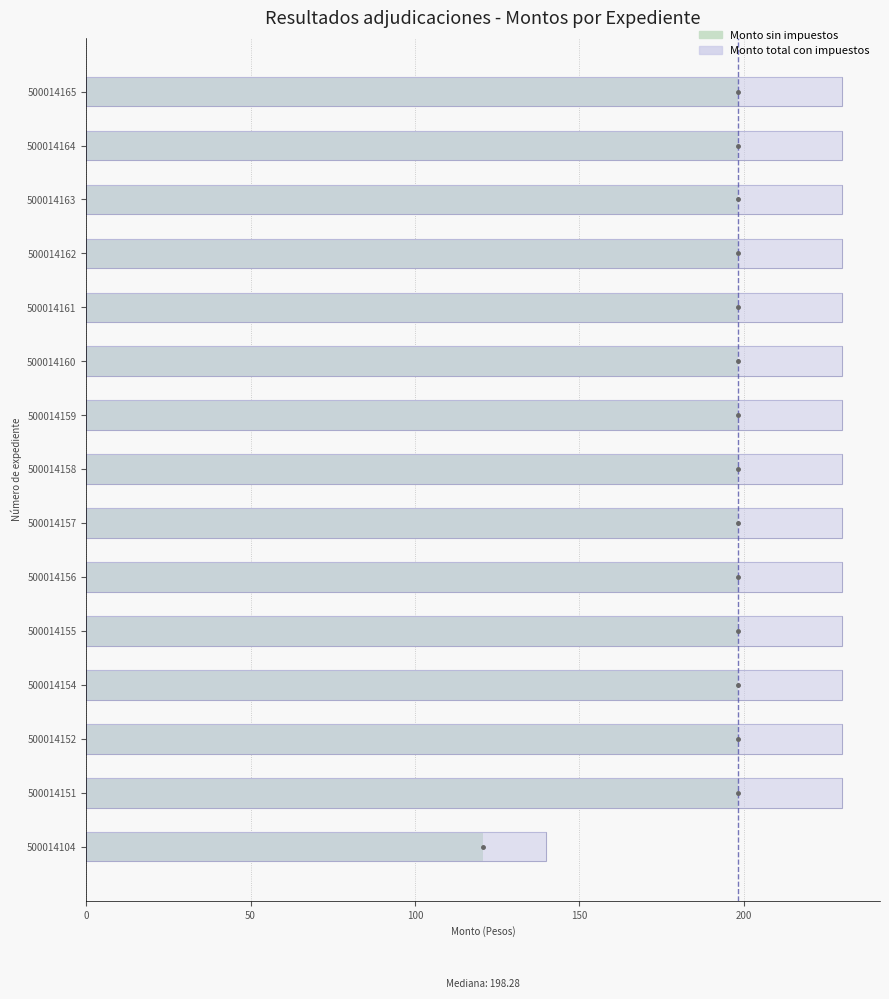

Rank the series by their maximum value, from lowest to highest.

Monto sin impuestos, Monto total con impuestos